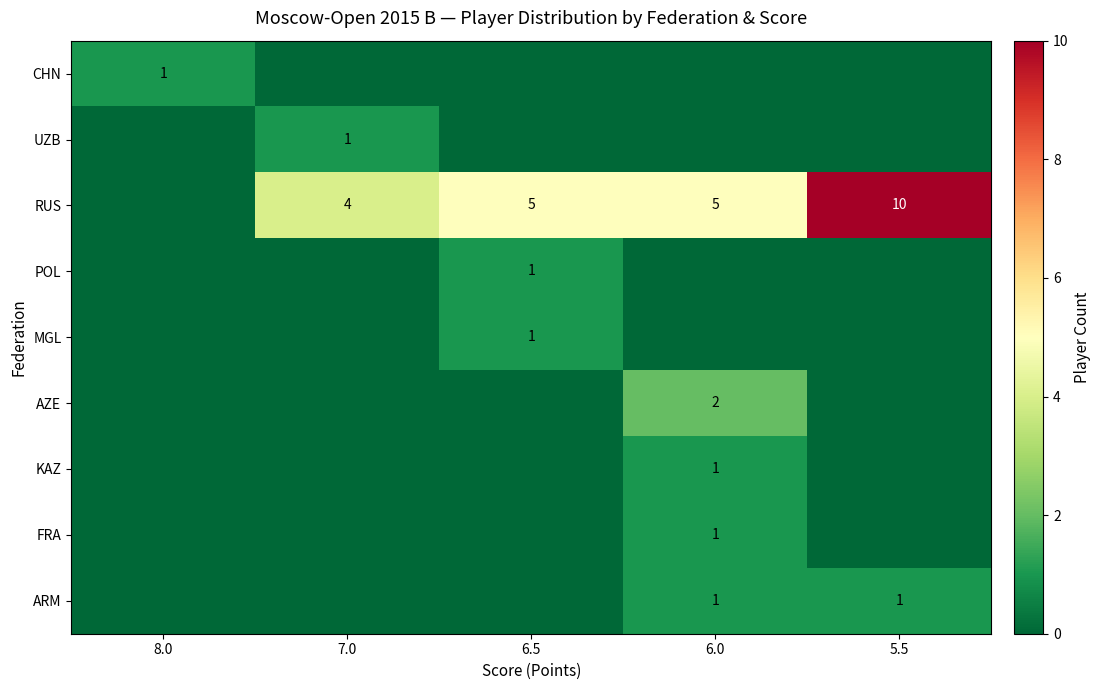

Is it true that FRA equals 1 at 6.0?

True